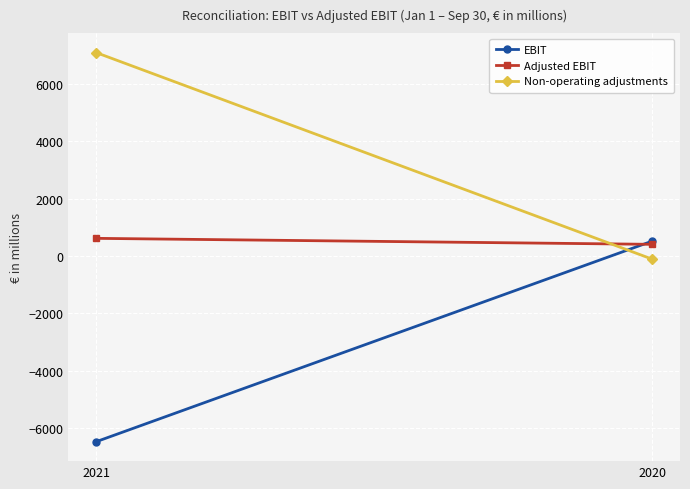

How many series are shown in this chart?

3